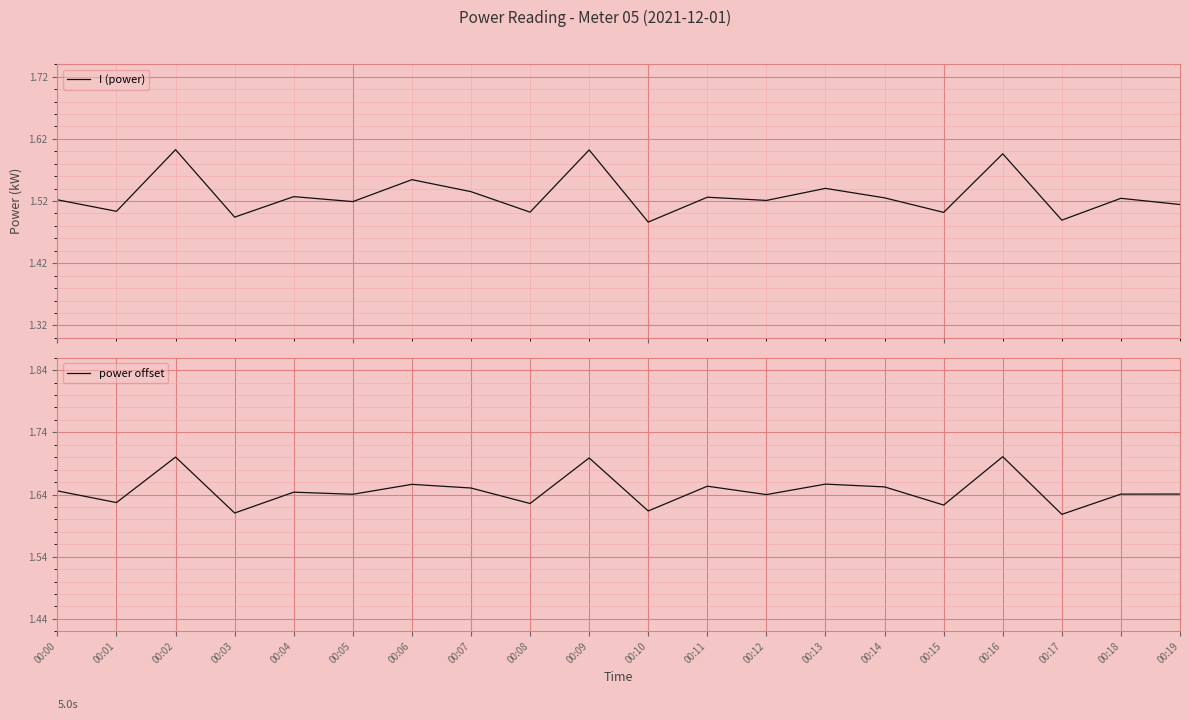

In power offset, how many points are lower than both neighbors (excluding endpoints)?

8